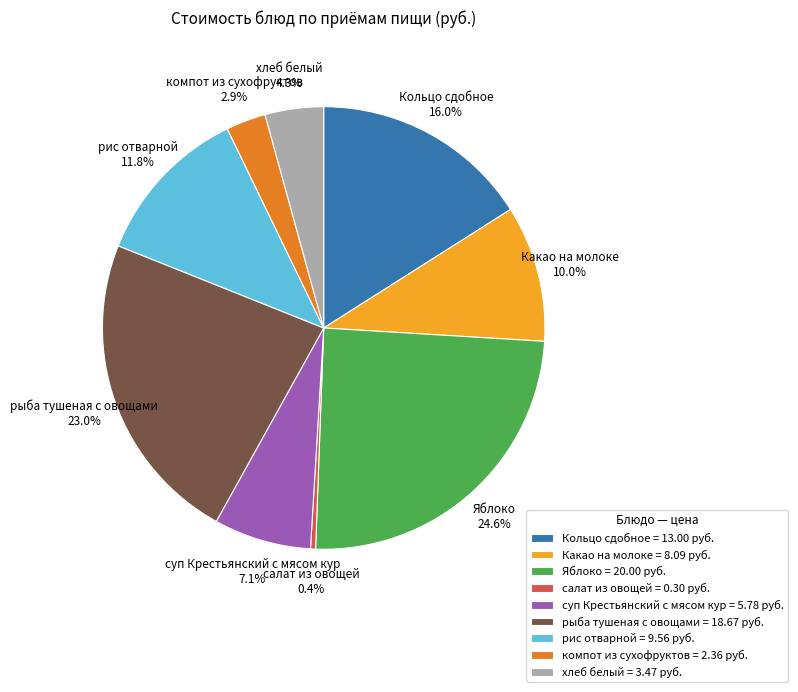

What is the smallest slice in the pie chart?

салат из овощей